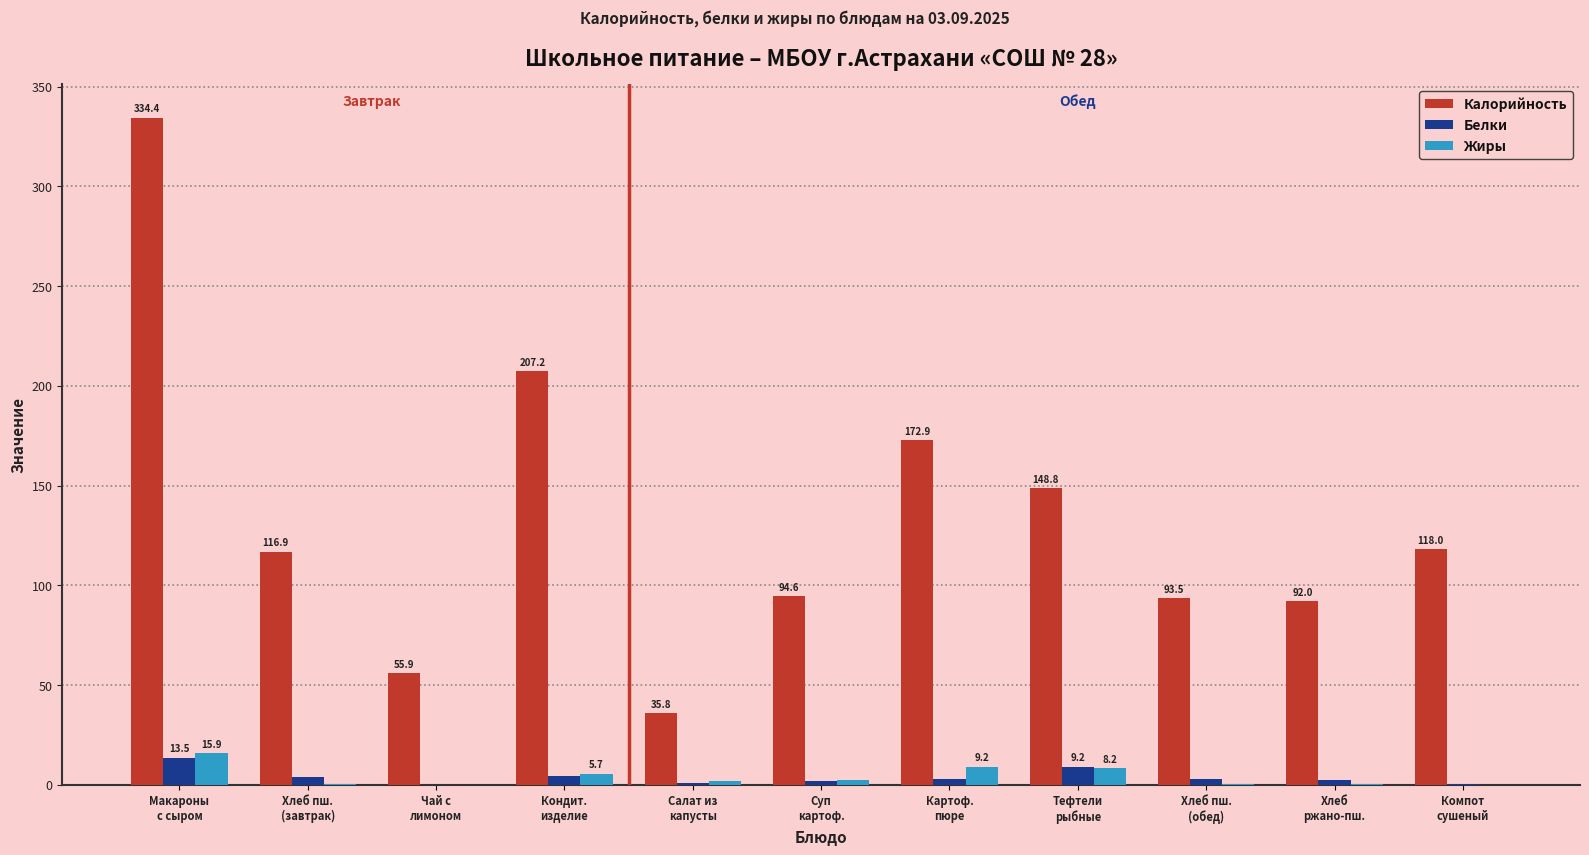

What is the highest value of the Калорийность series?

334.4